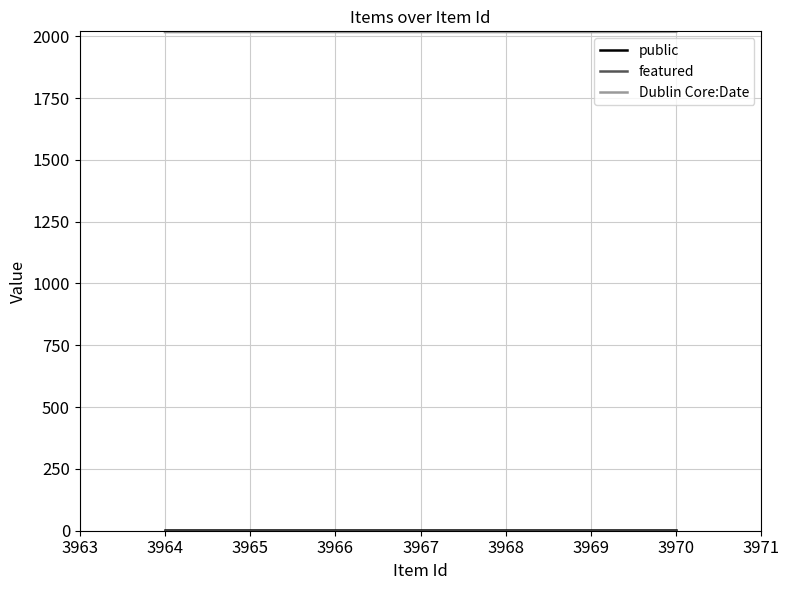

True or false: featured and public cross at least once.

False